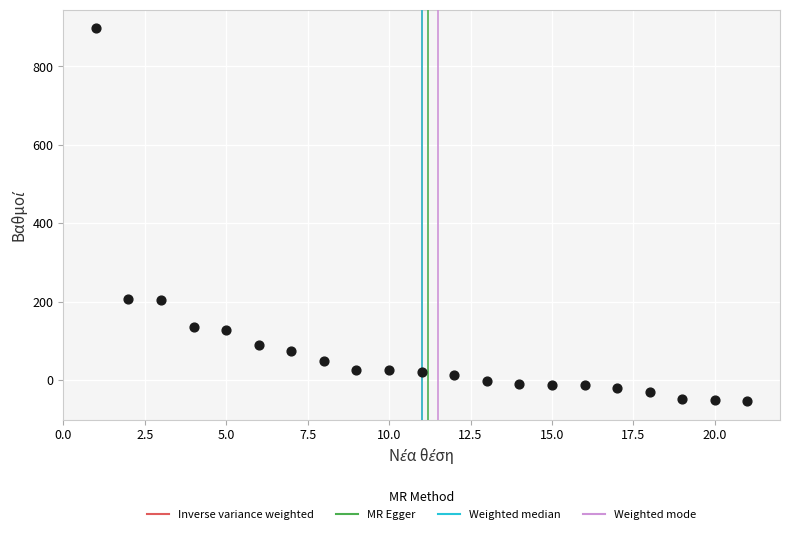

What is the range of X values (max minus min)?

20.0